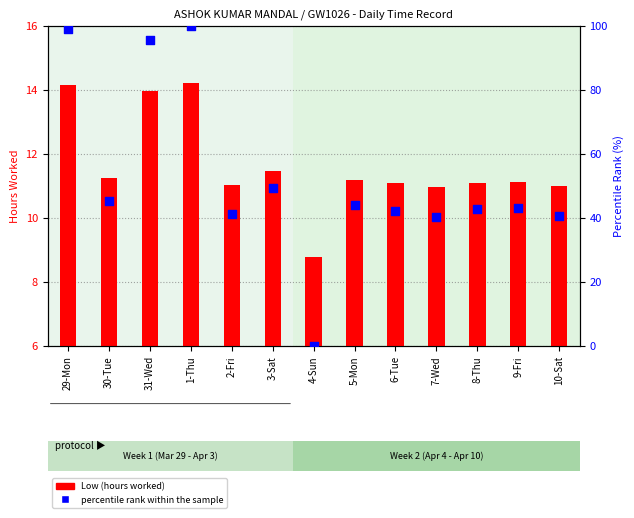

Which series contains the lowest Y value?

percentile rank within the sample